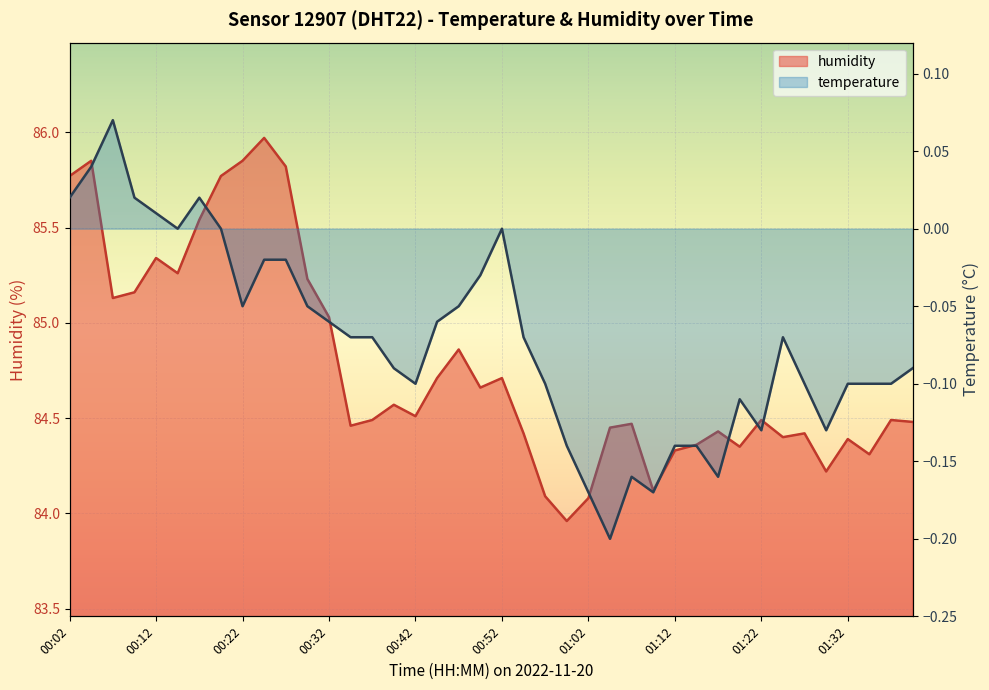

At which label does temperature reach its peak?

00:07